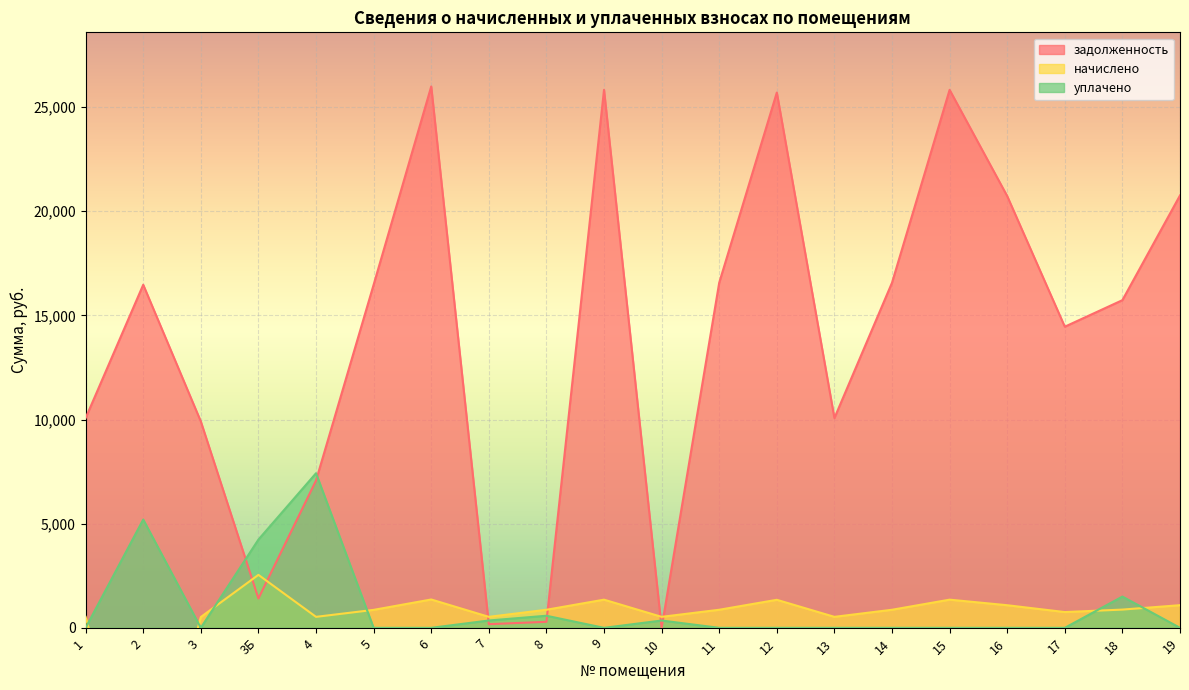

Reading left to right, extract all data points from this chart.

задолженность: 10070.0	16469.4	9907.7	1409.8	7070.0	16469.4	25987.2	175.6	289.3	25824.8	0.0	16566.8	25694.9	10070.0	16566.8	25824.8	20724.8	14455.4	15729.3	20757.2
начислено: 527.3	-9768.3	518.8	2542.7	527.3	862.4	1360.8	527.3	867.5	1352.3	527.3	867.5	1345.5	527.3	867.5	1352.3	1085.2	757.0	876.0	1086.9
уплачено: 0.0	5199.0	0.0	4236.0	7421.6	0.0	0.0	352.0	580.4	0.0	351.0	0.0	0.0	0.0	0.0	0.0	0.0	0.0	1500.0	0.0